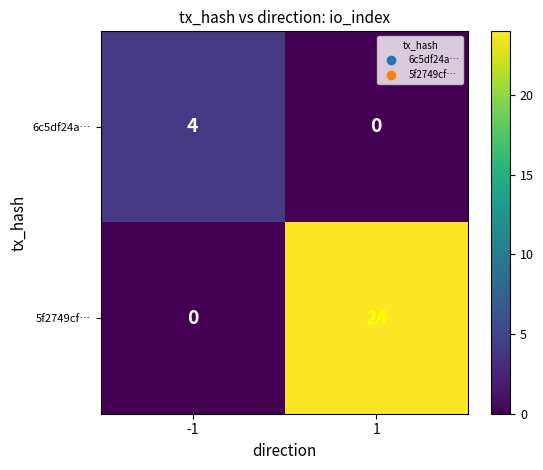

List the series in order of their overall mean, highest first.

5f2749cf…, 6c5df24a…